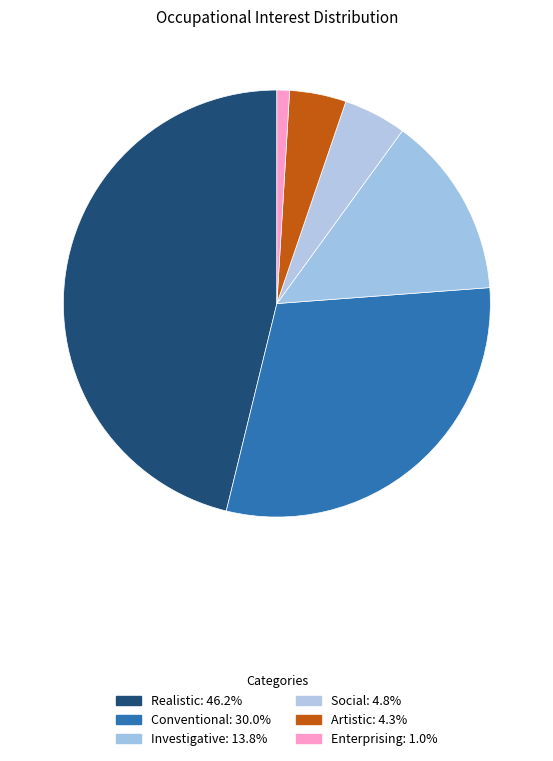

To the nearest percent, what is the difference between the largest and smallest slice percentages?

45%